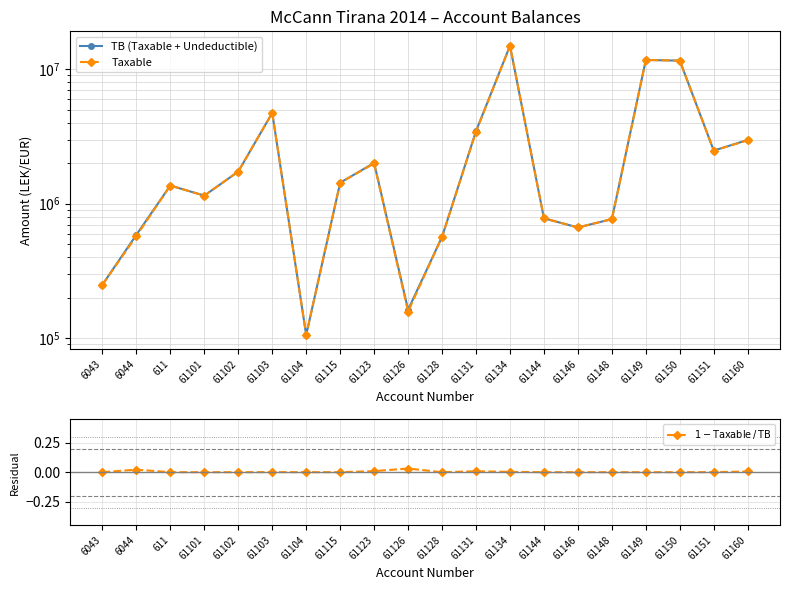

Where does the Taxable series first go above 1433753?

61102